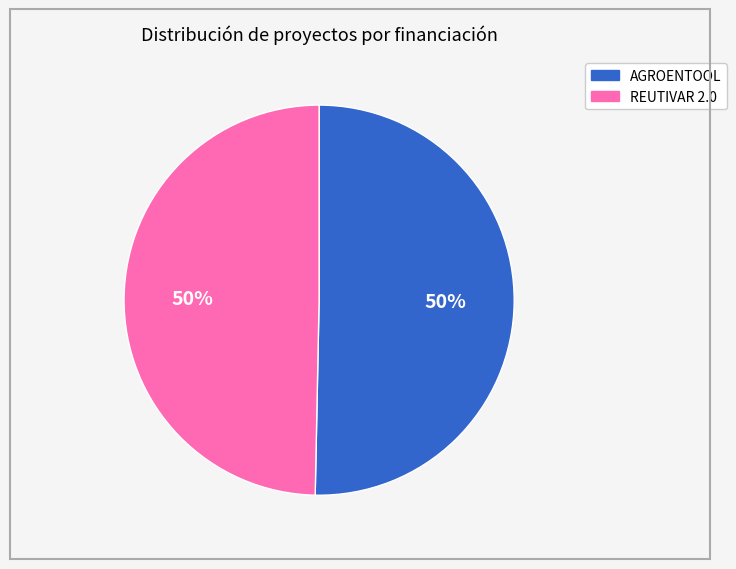

What percentage is the REUTIVAR 2.0 slice, to the nearest percent?

50%